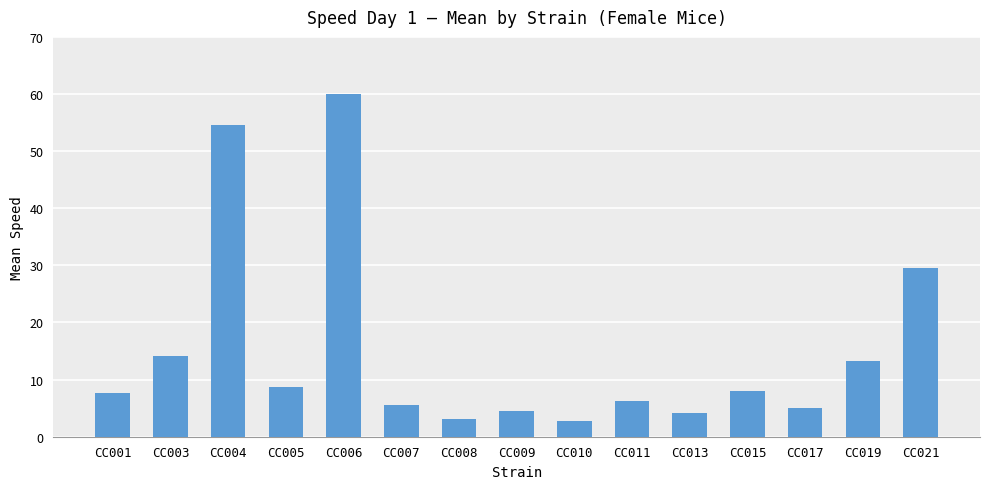

At which label is the value closest to 31?

CC021